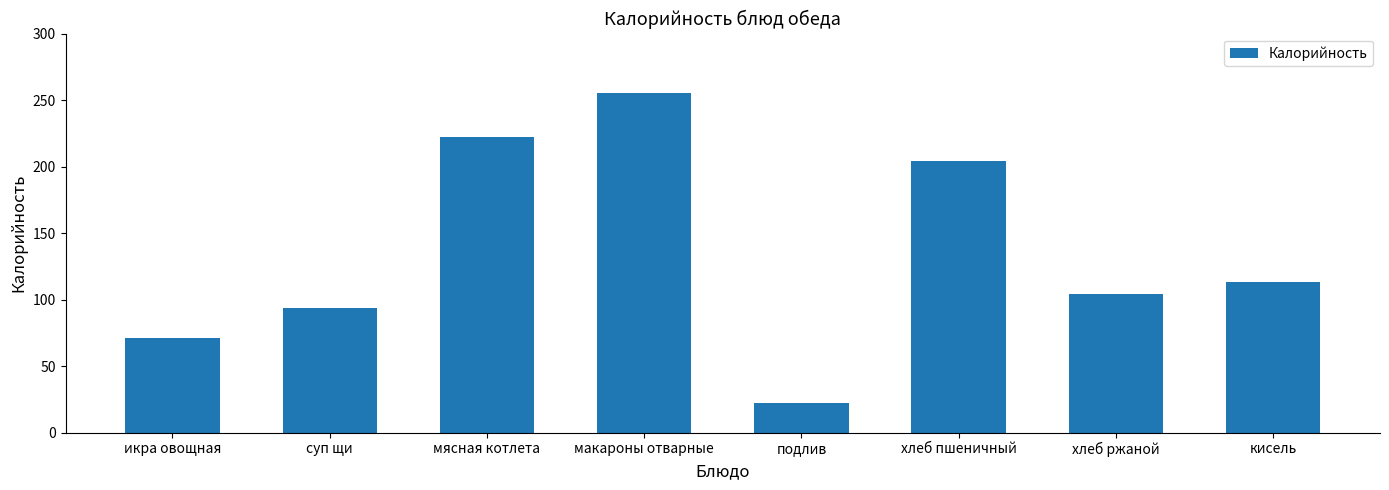

What is the change in value from икра овощная to мясная котлета?

+151.5